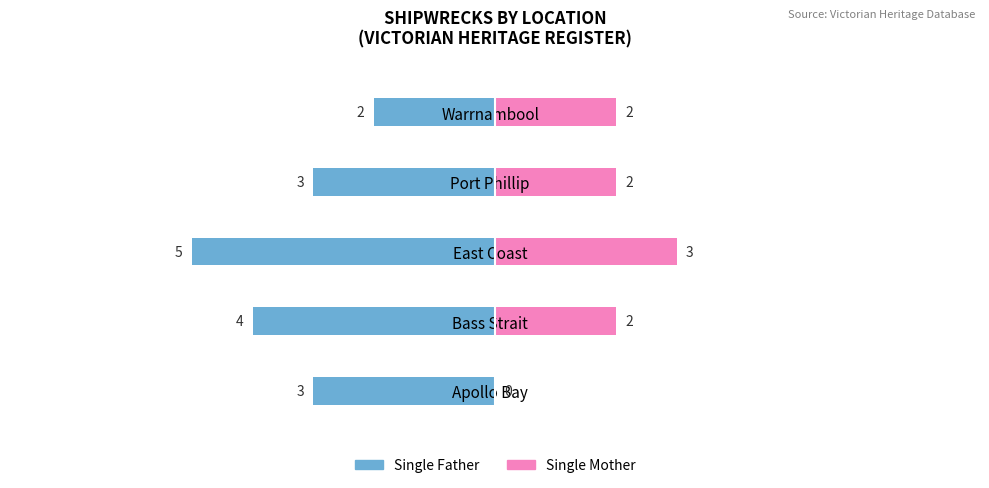

What is the difference between the highest and lowest values at Warrnambool?

4